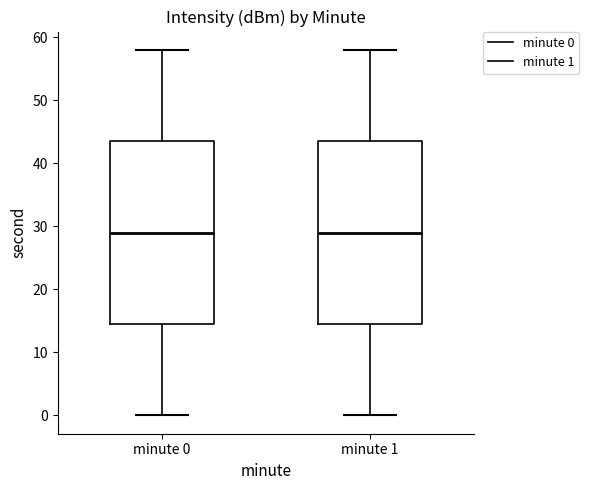

Reading left to right, read every box against the y-axis: the position of its median line, the range the box covers, and the ends of its whiskers. The values are not printed on the chart, so give them approximately, as read against the axis.

minute 0: median 29, box 15 to 44, whiskers 0 to 58
minute 1: median 29, box 15 to 44, whiskers 0 to 58